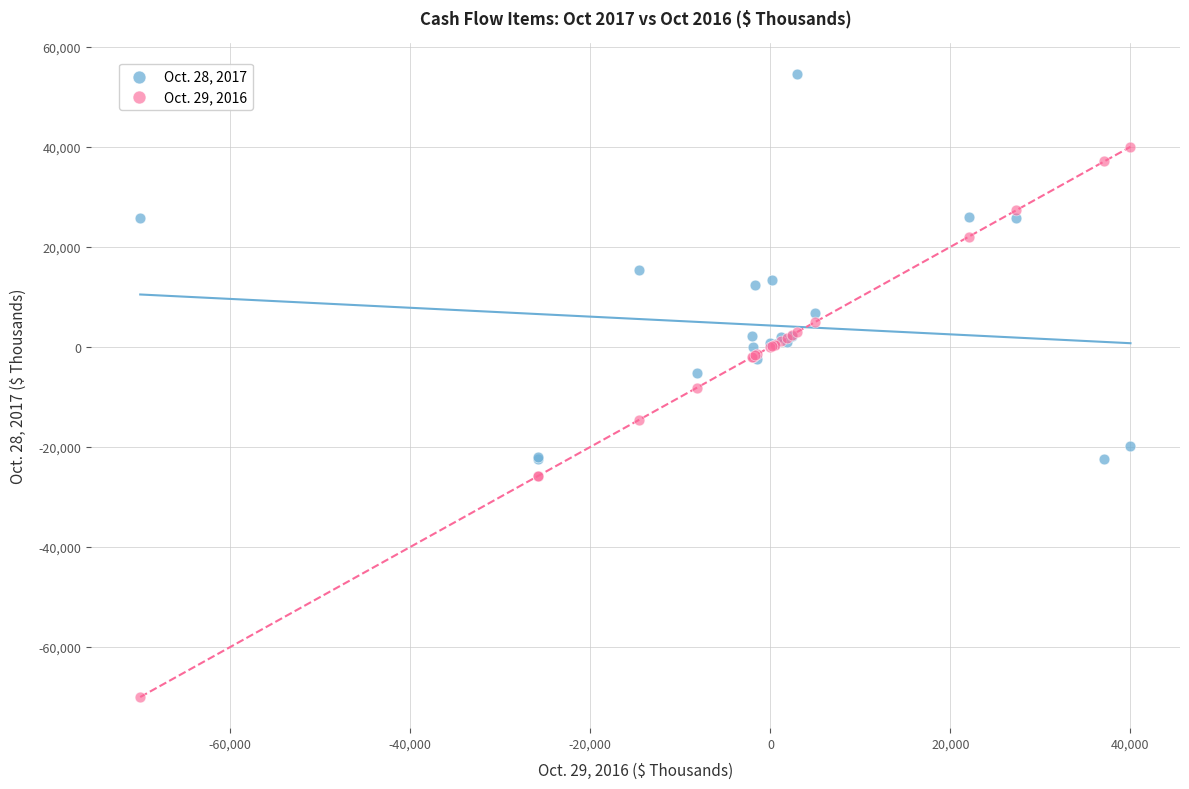

Which series contains the lowest Y value?

Oct. 29, 2016